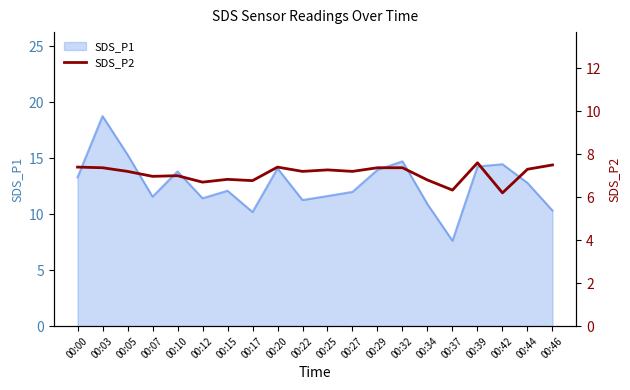

Does the chart display data point markers on the line(s)?

No